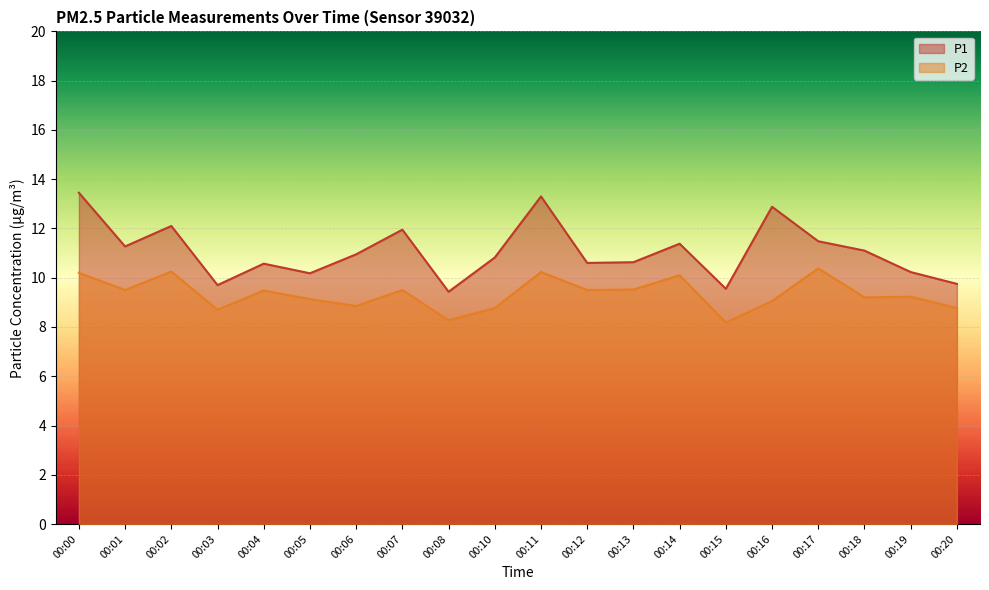

What are all the series names shown in the legend?

P1, P2